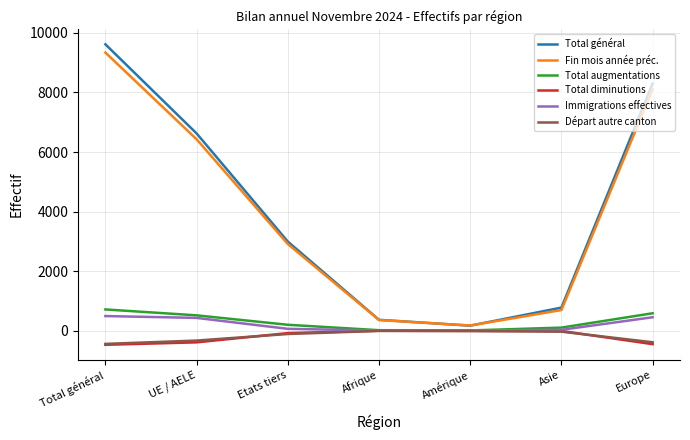

What is the highest value of the Total augmentations series?

713